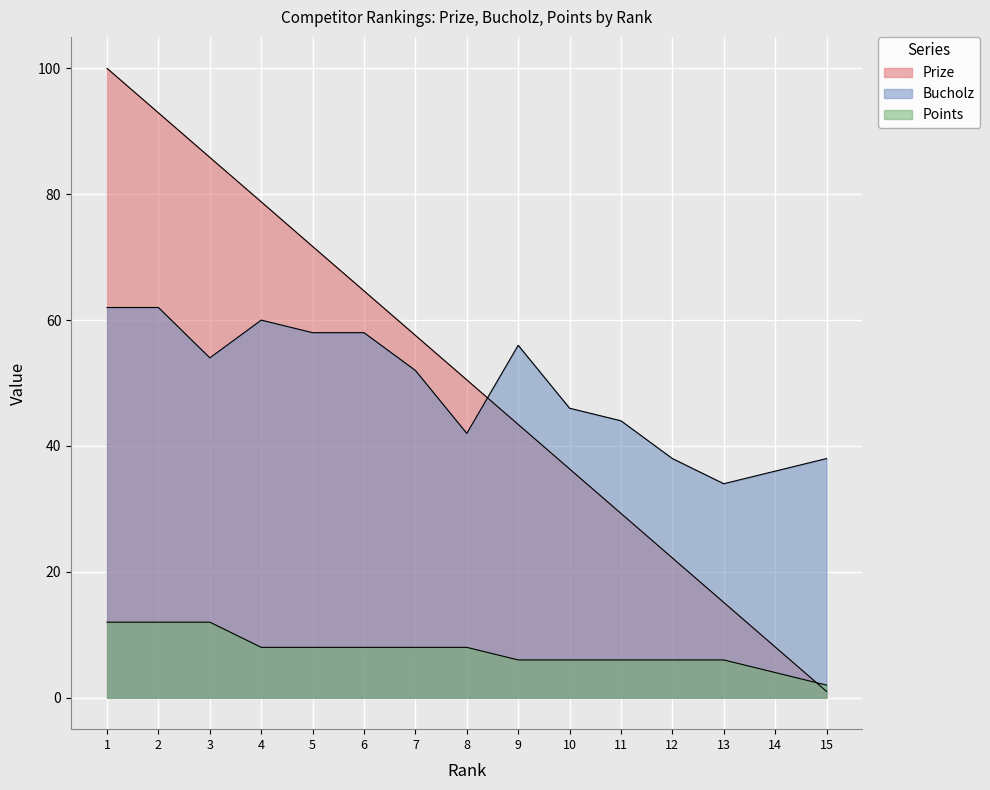

Between which two adjacent categories do Prize and Points first intersect?

14 and 15